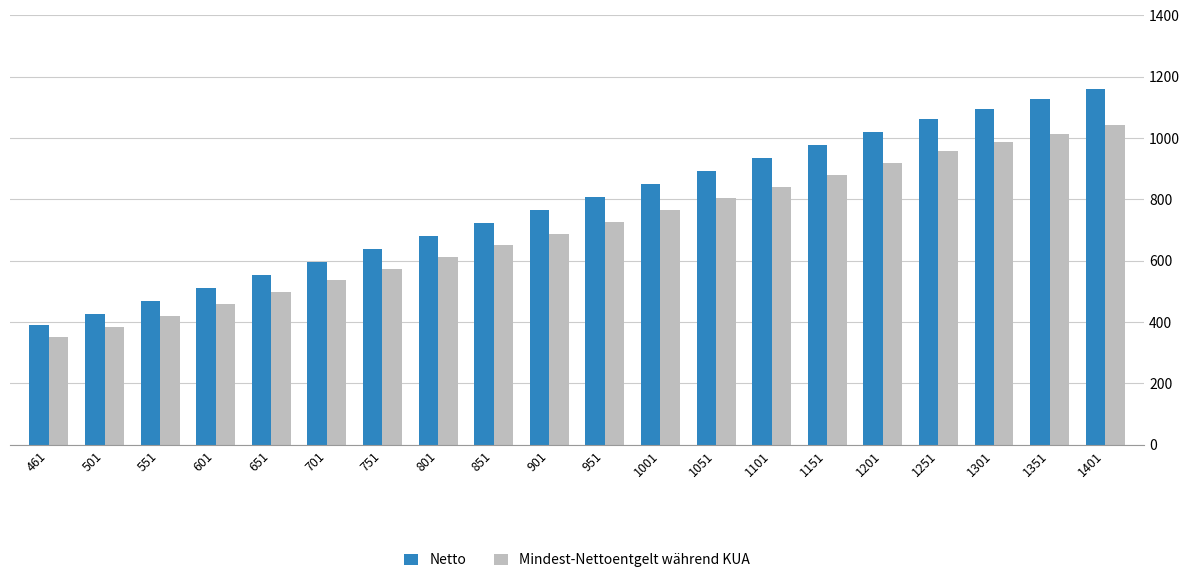

The Mindest-Nettoentgelt während KUA series shows 879.3 at 1151. True or false?

True